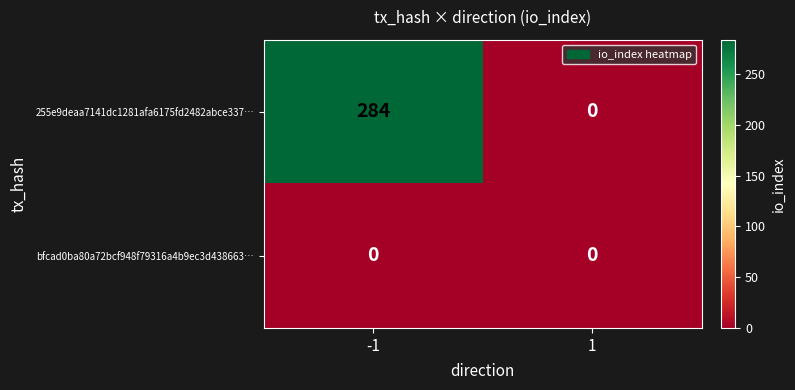

At which category is the sum across all series the highest?

-1